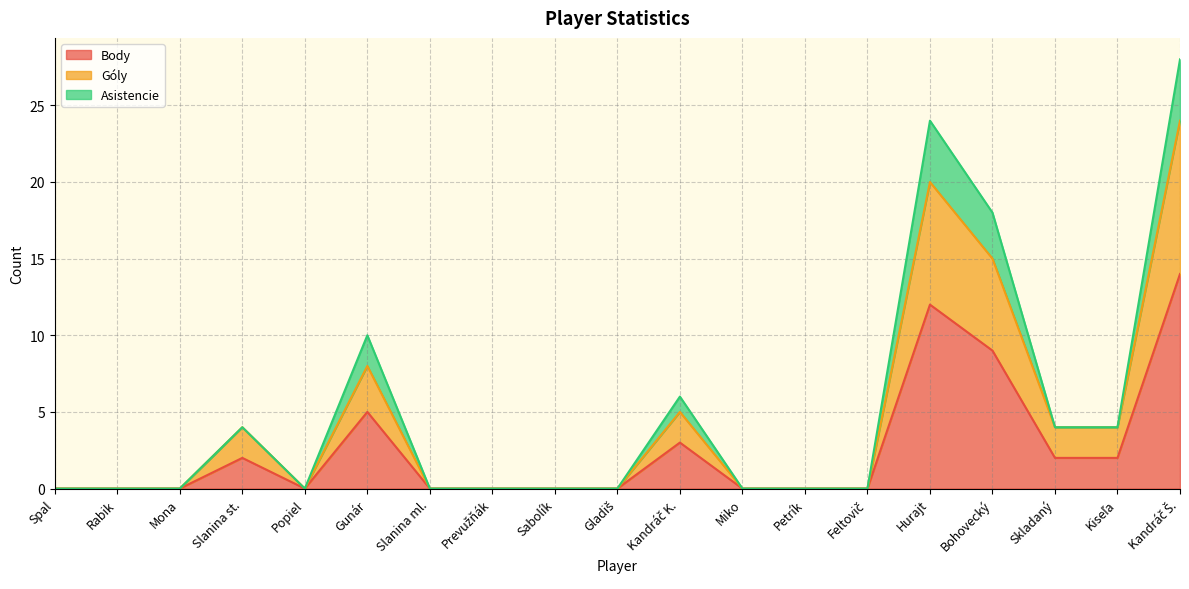

Rank the series at Gladiš from highest to lowest value.

Body, Góly